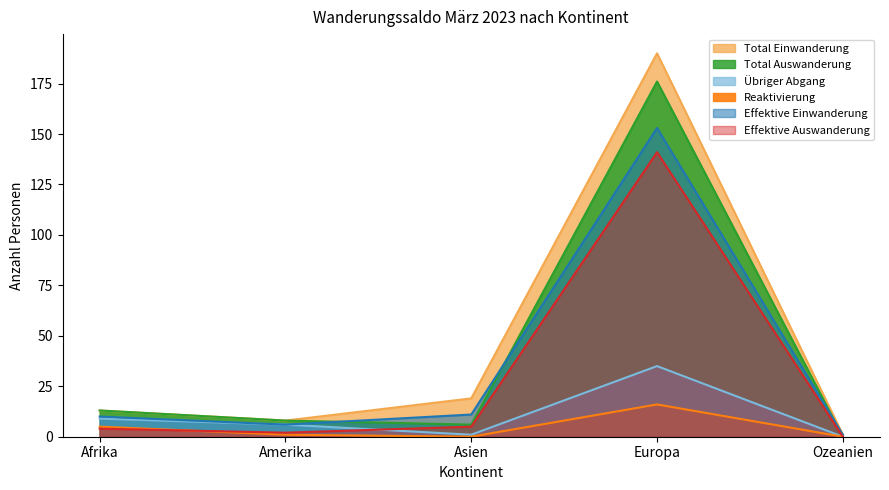

Reading left to right, what are all the values shown in this chart?

Total Einwanderung: Afrika=13	Amerika=8	Asien=19	Europa=190	Ozeanien=1
Total Auswanderung: Afrika=13	Amerika=8	Asien=6	Europa=176	Ozeanien=0
Übriger Abgang: Afrika=9	Amerika=6	Asien=1	Europa=35	Ozeanien=0
Reaktivierung: Afrika=5	Amerika=1	Asien=0	Europa=16	Ozeanien=0
Effektive Einwanderung: Afrika=10	Amerika=6	Asien=11	Europa=153	Ozeanien=1
Effektive Auswanderung: Afrika=4	Amerika=2	Asien=5	Europa=141	Ozeanien=0